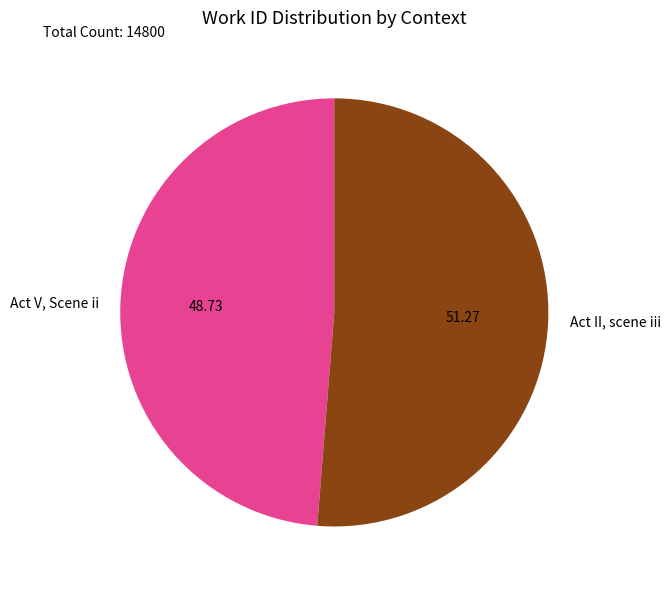

Approximately how many times larger is the value at Act II, scene iii compared to Act V, Scene ii?

1.1